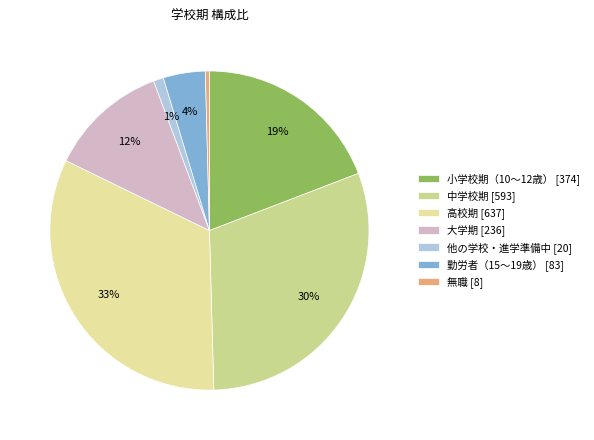

Which has a higher value, 勤労者（15～19歳） or 無職?

勤労者（15～19歳）